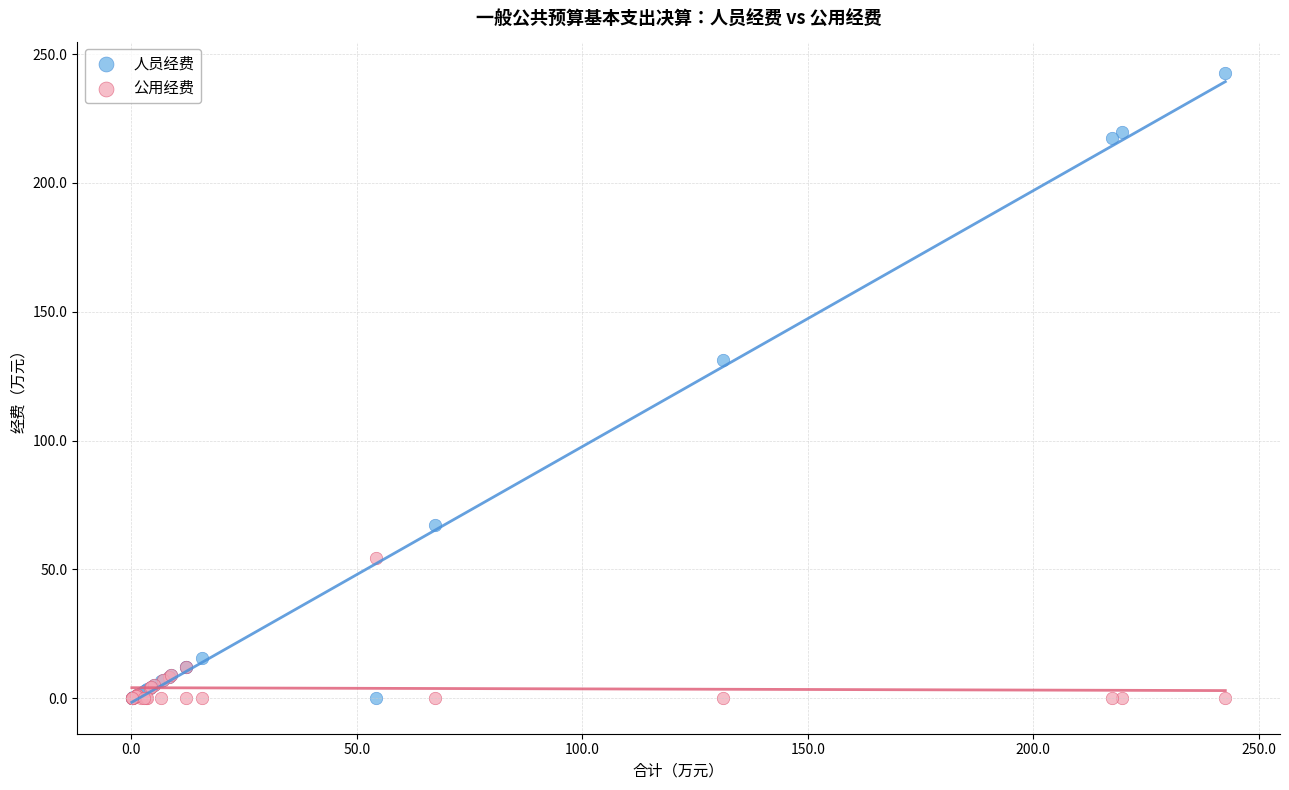

What are all the series names shown in the legend?

人员经费, 公用经费